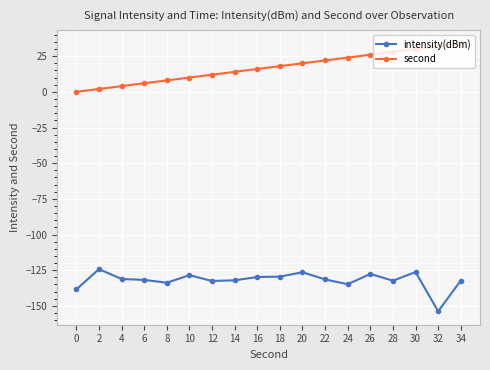

Is the value of second at 32 greater than the value of intensity(dBm) at 20?

Yes